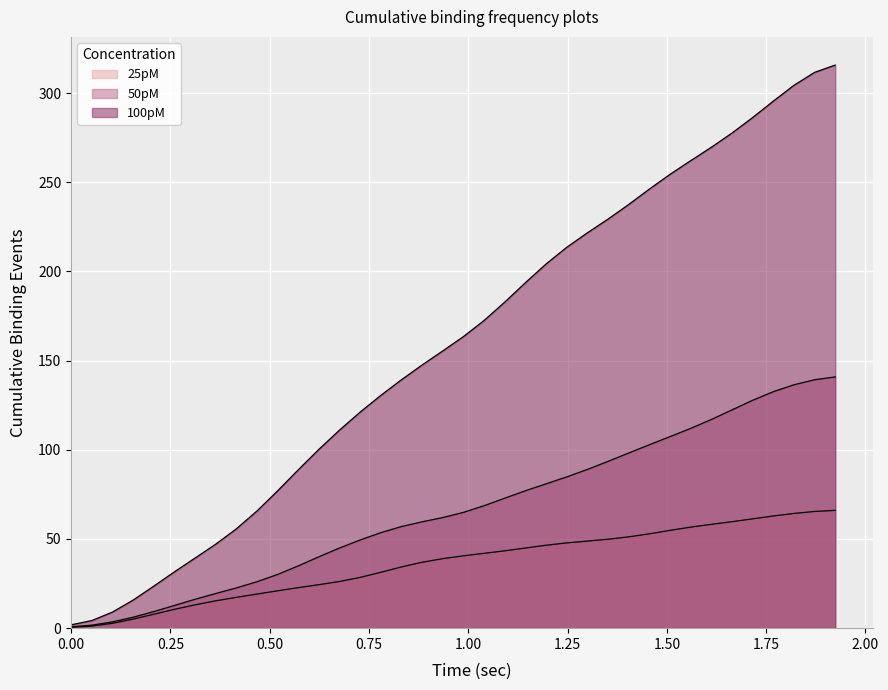

What is the average value of the 50pM series?

66.3